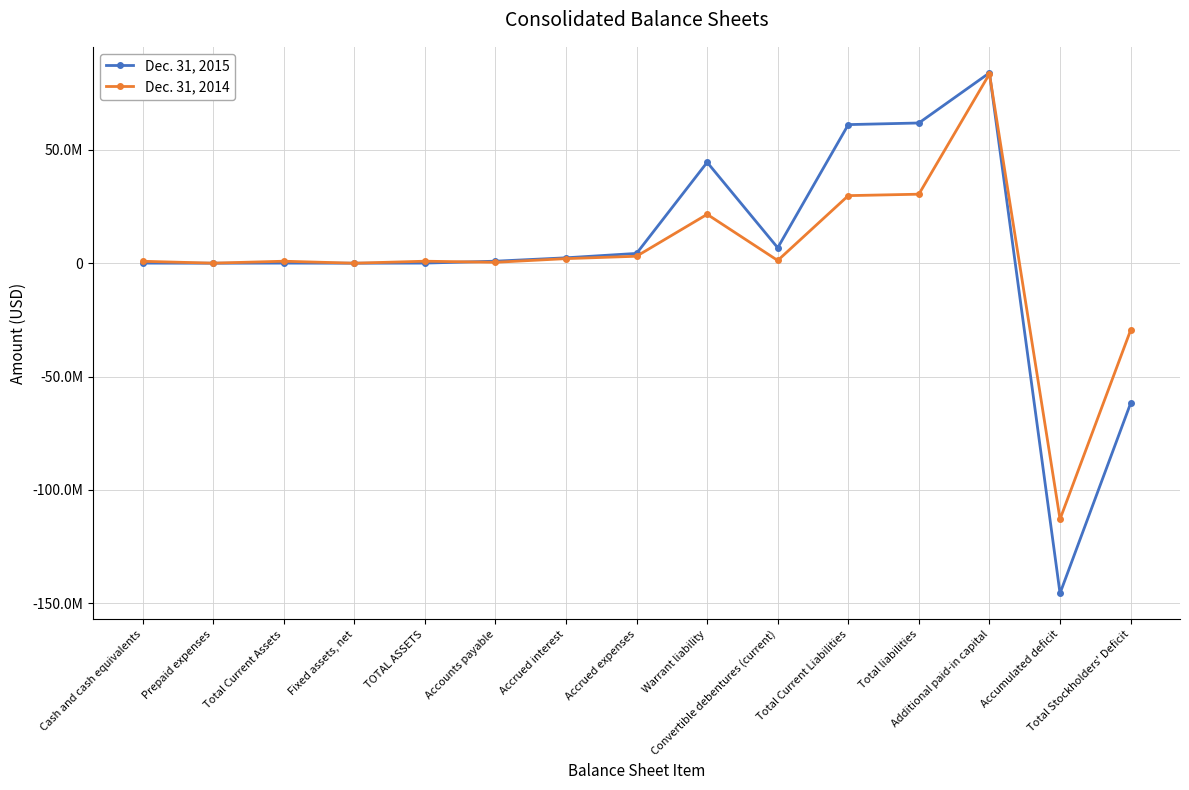

Which series has the largest total across all categories?

Dec. 31, 2015